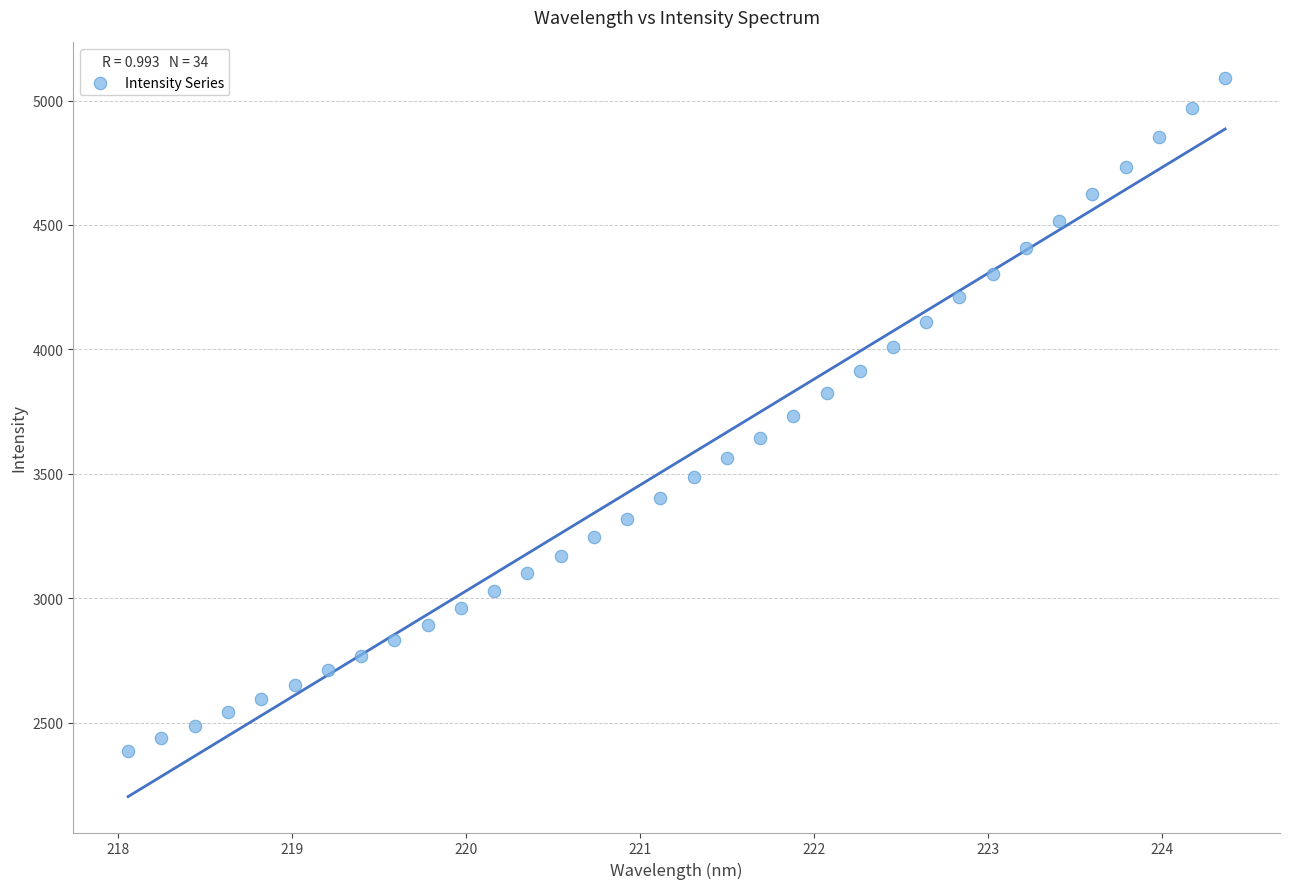

What is the range of Y values (max minus min)?

2702.3